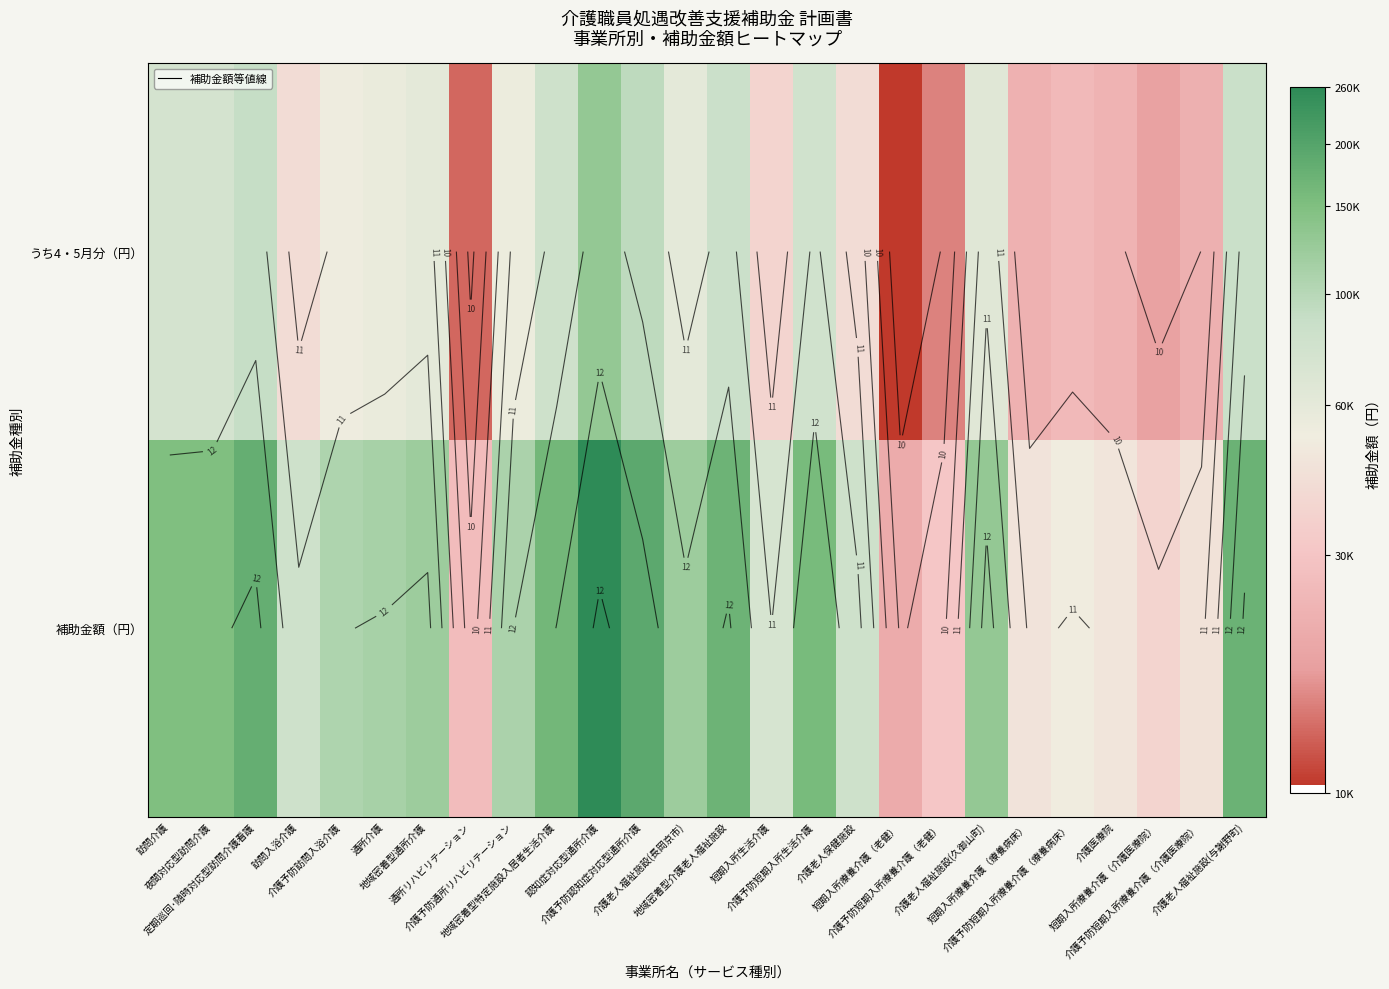

Count the number of categories in the chart.

26